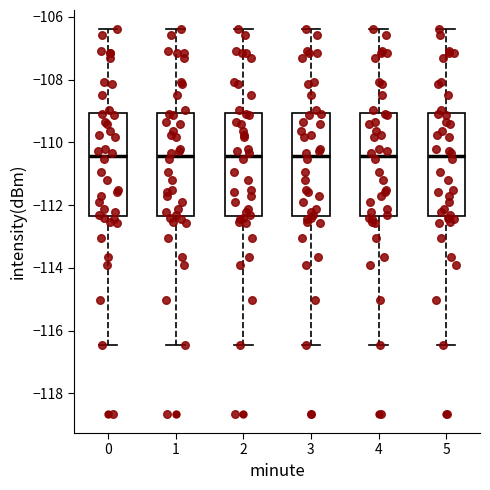

Reading left to right, read every box against the y-axis: the position of its median line, the range the box covers, and the ends of its whiskers. The values are not printed on the chart, so give them approximately, as read against the axis.

0: median -110.4, box -112.4 to -109.0, whiskers -116.4 to -106.4
1: median -110.4, box -112.4 to -109.0, whiskers -116.4 to -106.4
2: median -110.4, box -112.4 to -109.0, whiskers -116.4 to -106.4
3: median -110.4, box -112.4 to -109.0, whiskers -116.4 to -106.4
4: median -110.4, box -112.4 to -109.0, whiskers -116.4 to -106.4
5: median -110.4, box -112.4 to -109.0, whiskers -116.4 to -106.4